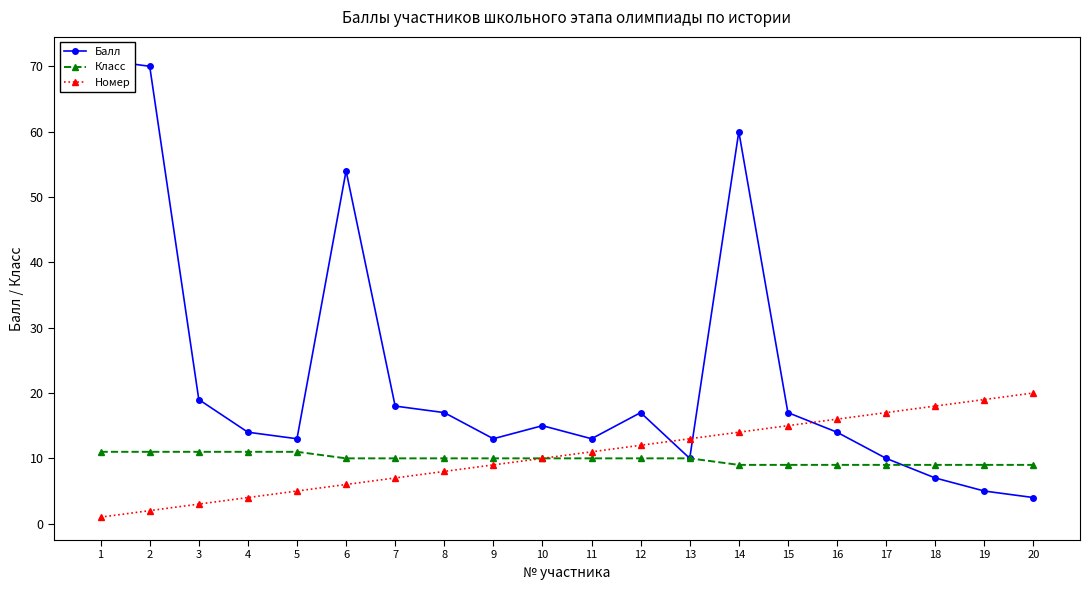

At which label is Номер closest to 10?

10